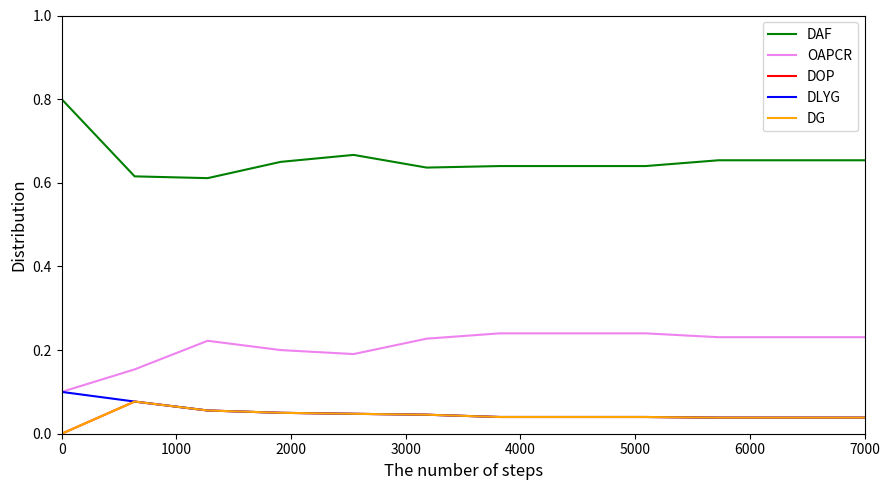

Does the chart have visible grid lines?

No